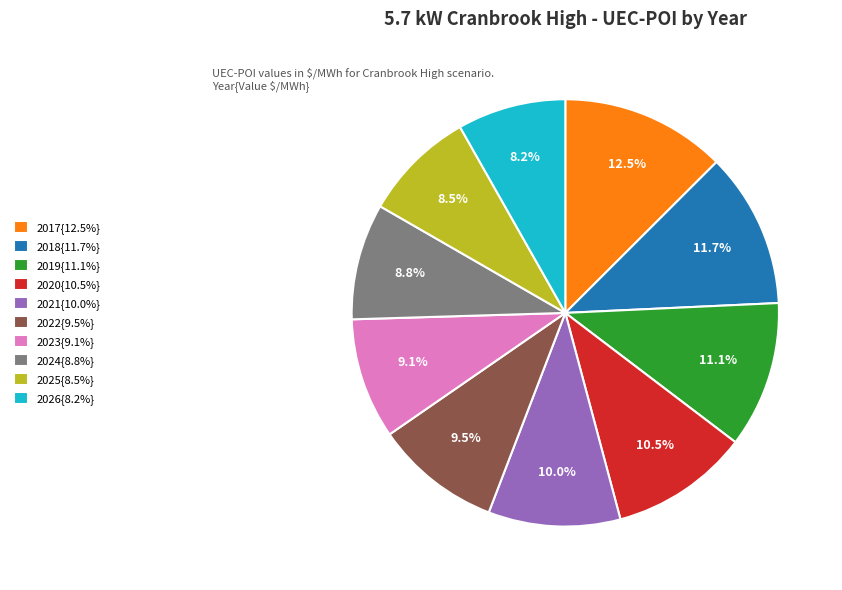

To the nearest percent, what is the average slice percentage?

10%